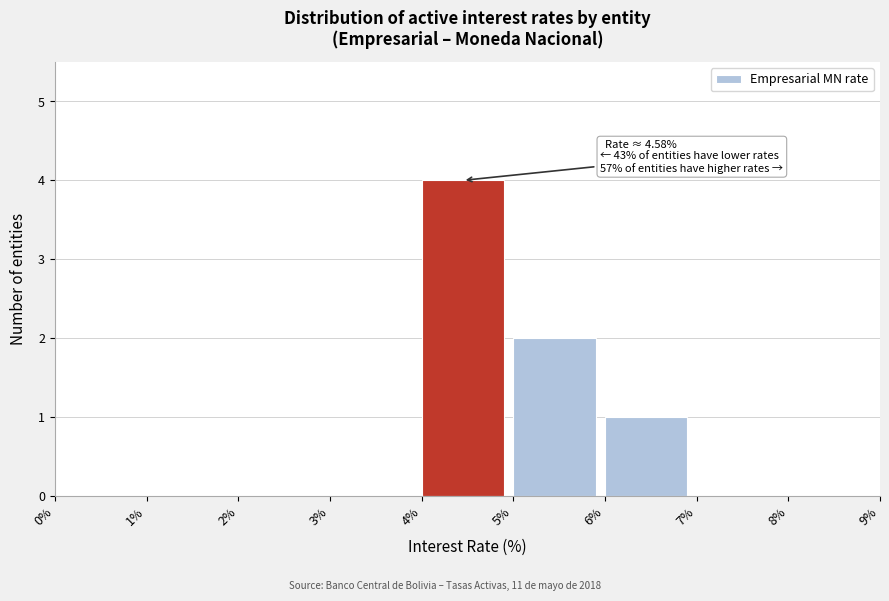

Over which range of the x-axis is the bar tallest?

4% to 5%